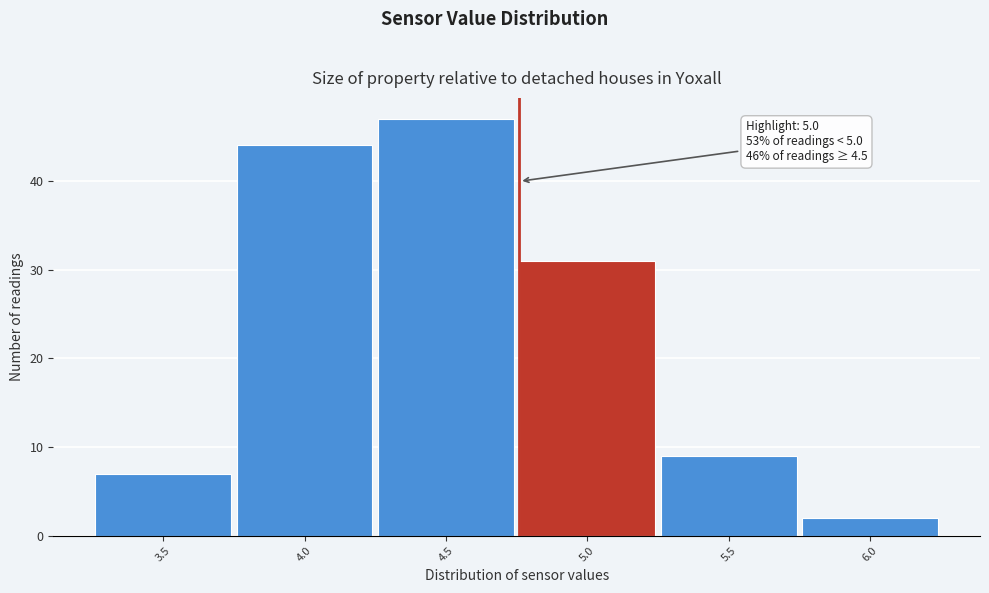

Reading left to right, list all the values displayed in this chart.

7	44	47	31	9	2